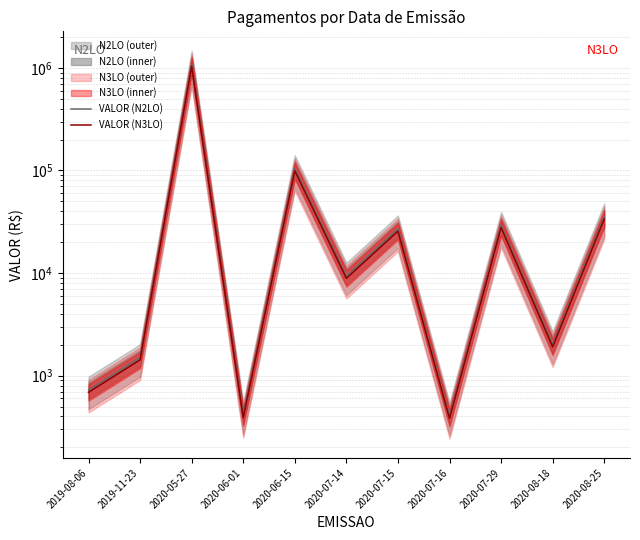

Rank the series by their maximum value, from highest to lowest.

VALOR (N2LO), VALOR (N3LO)